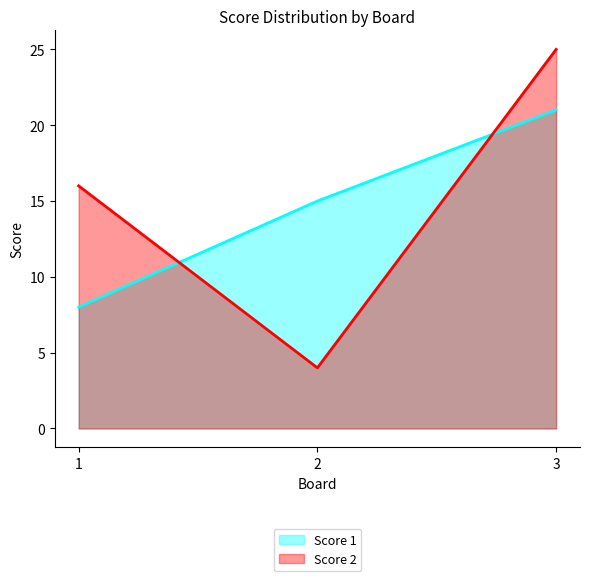

The Score 2 series shows 4 at 2. True or false?

True